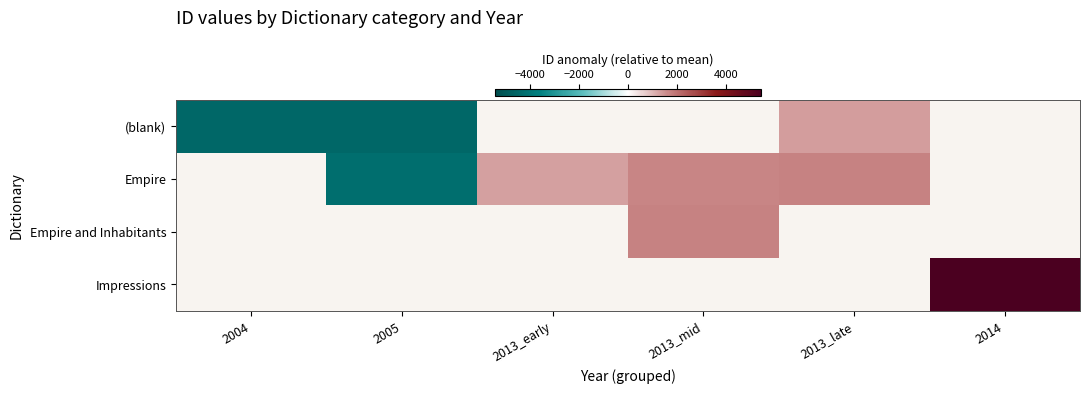

How many negative values does the Empire series have?

1